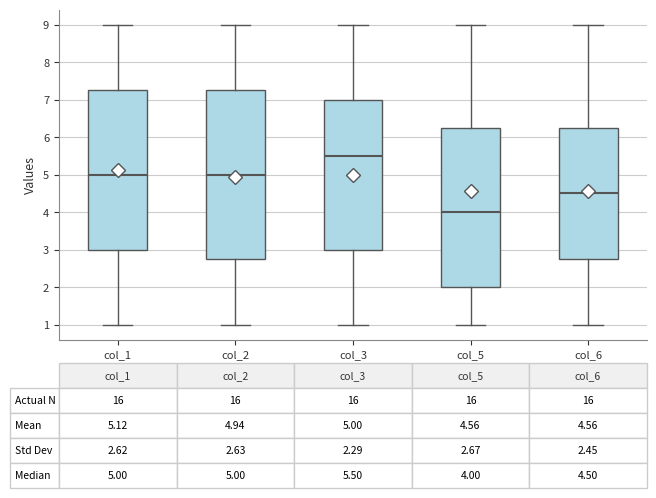

Which box has the highest median line?

col_3